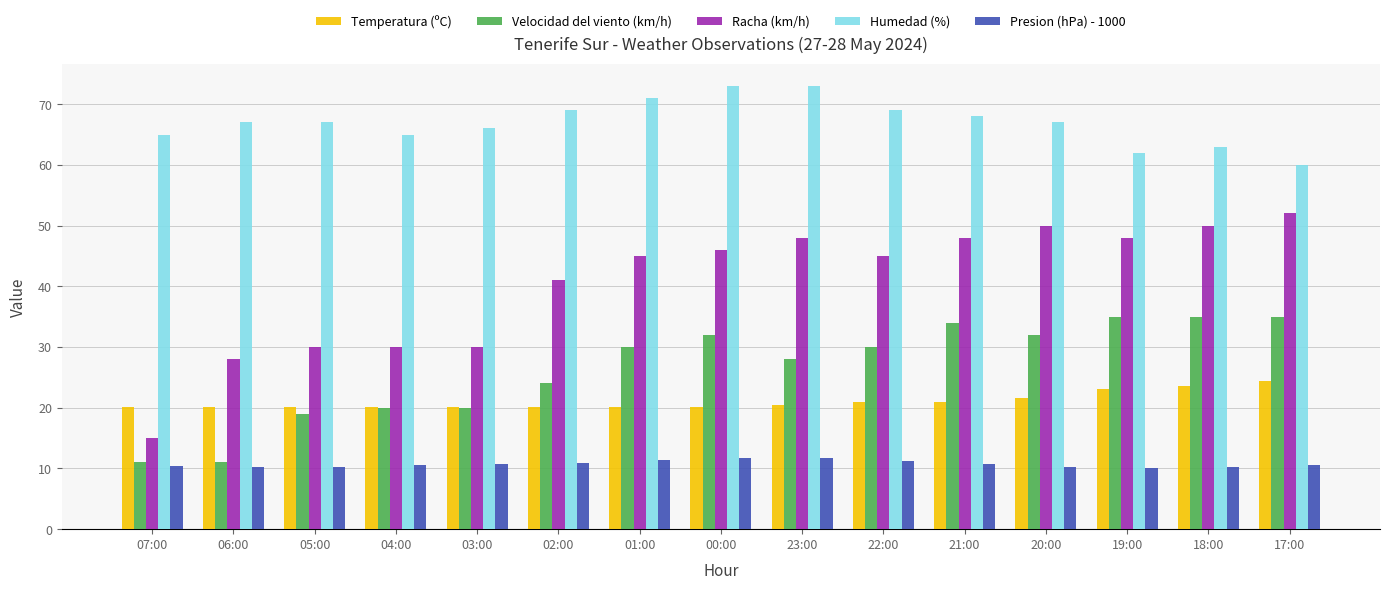

Is it true that Presion (hPa) - 1000 equals 10.4 at 07:00?

True